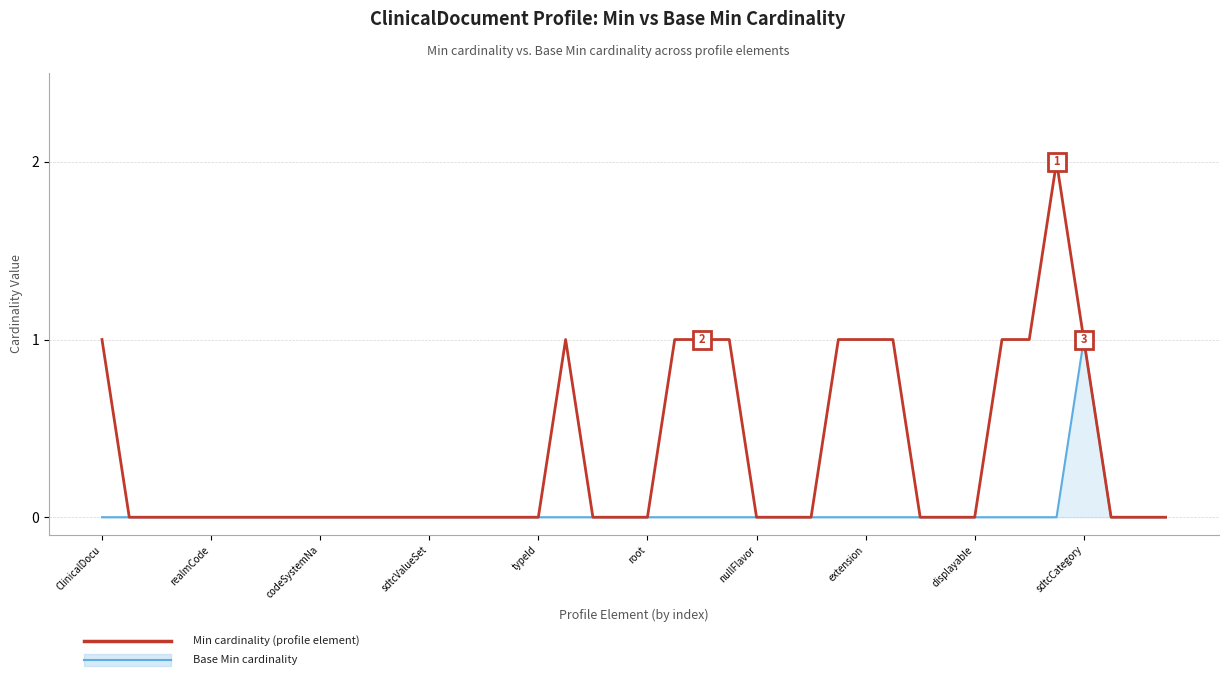

How many Min values are between 0 and 1?

39